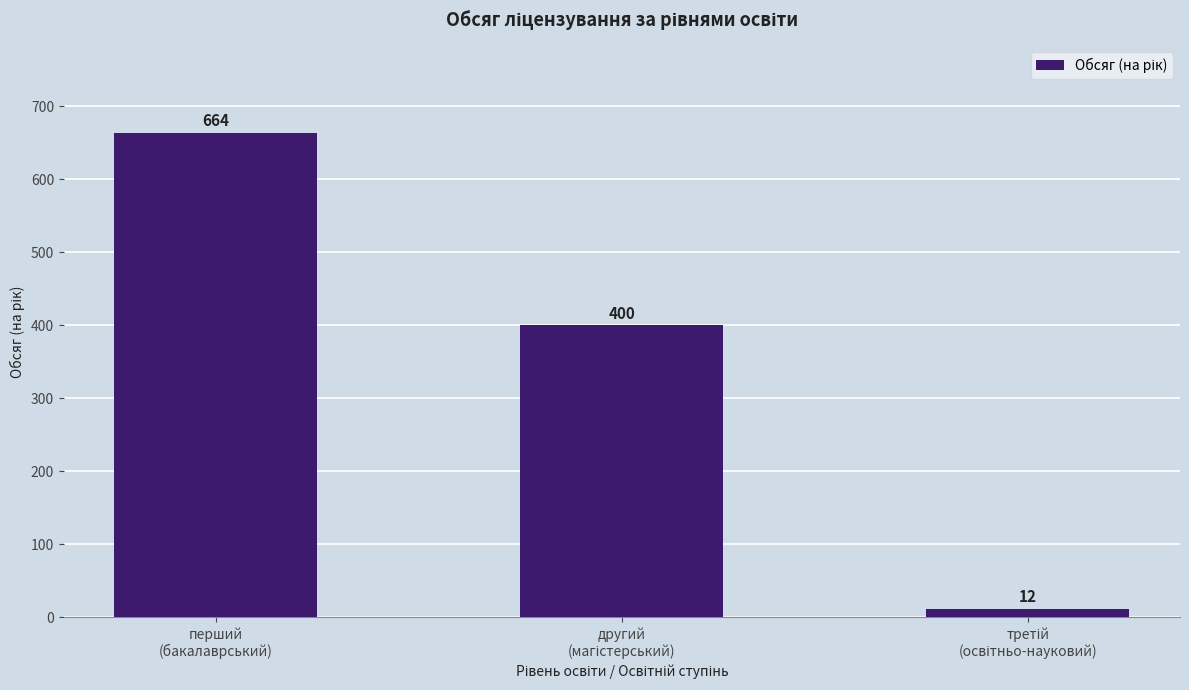

How many categories are shown in the chart?

3